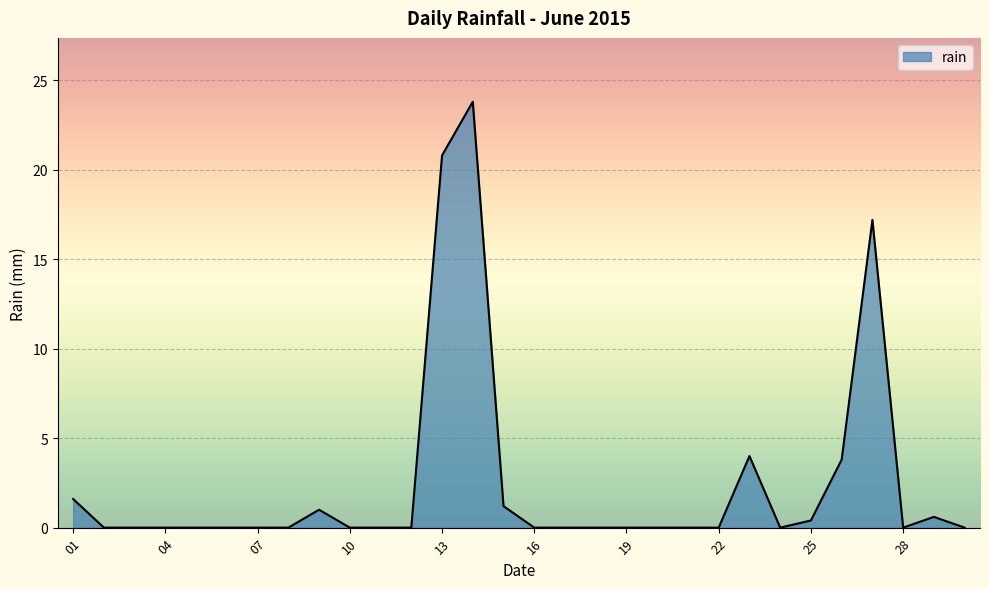

What is the difference between the maximum and minimum values?

23.8